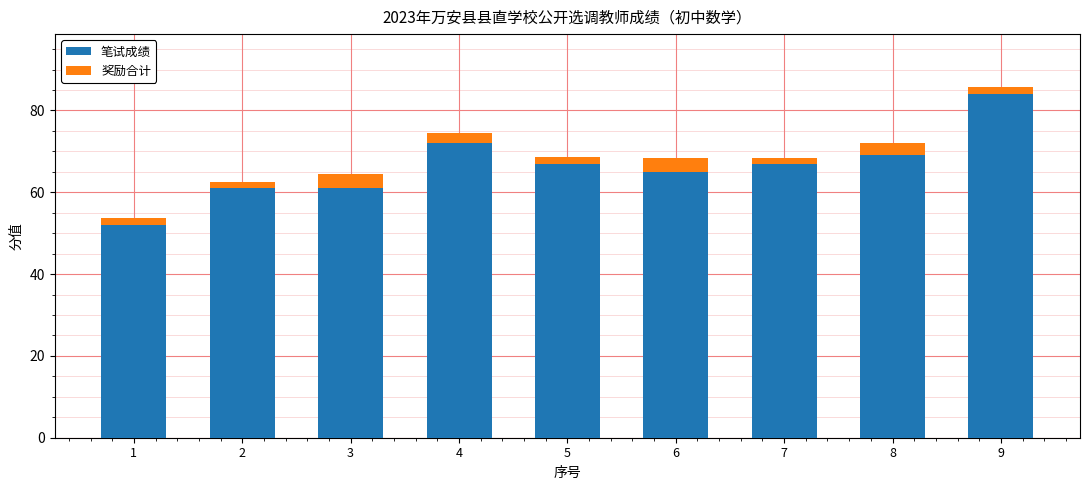

At which category is the sum across all series the highest?

9